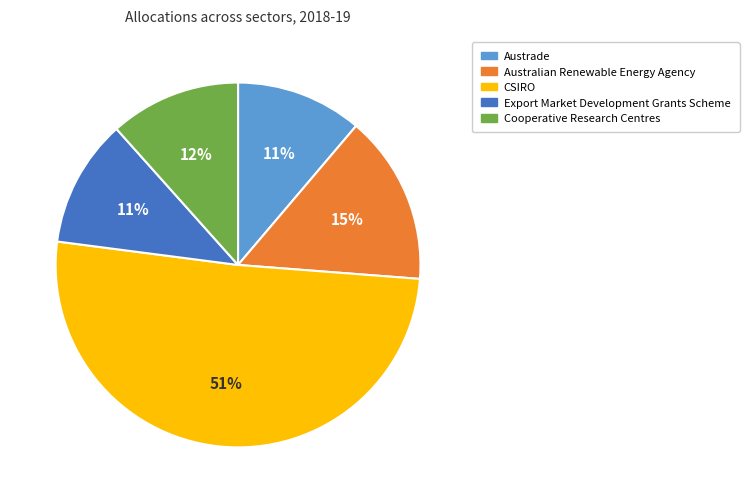

Between Export Market Development Grants Scheme and Australian Renewable Energy Agency, which is larger?

Australian Renewable Energy Agency